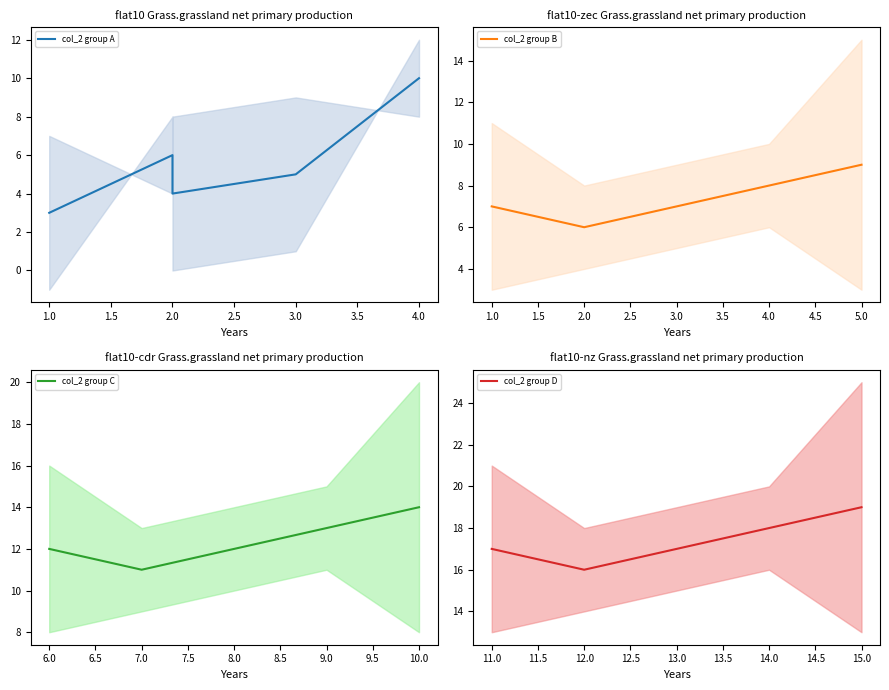

True or false: col_2 group B has a value of 5 at 5.0.

False